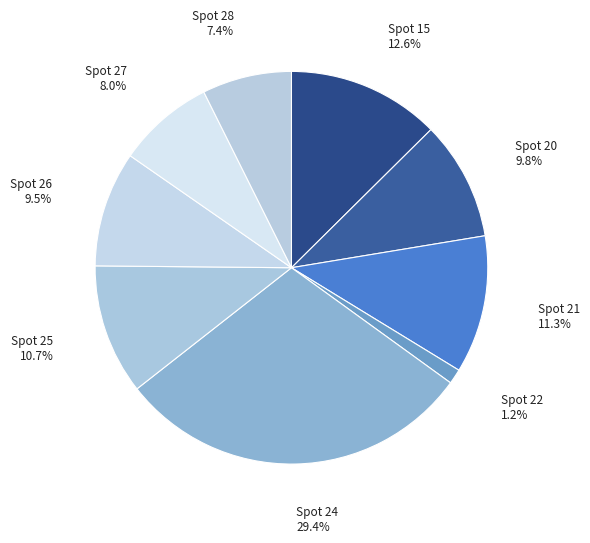

What is the largest slice in the pie chart?

Spot 24